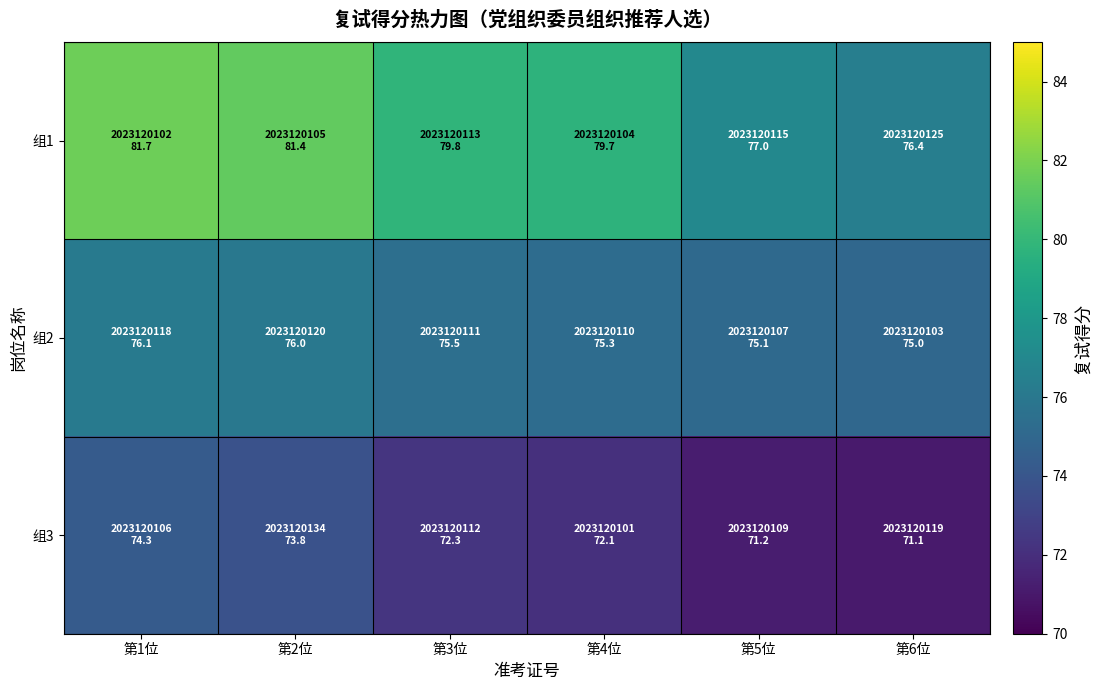

Which series changed the most between 第4位 and 第6位?

组1